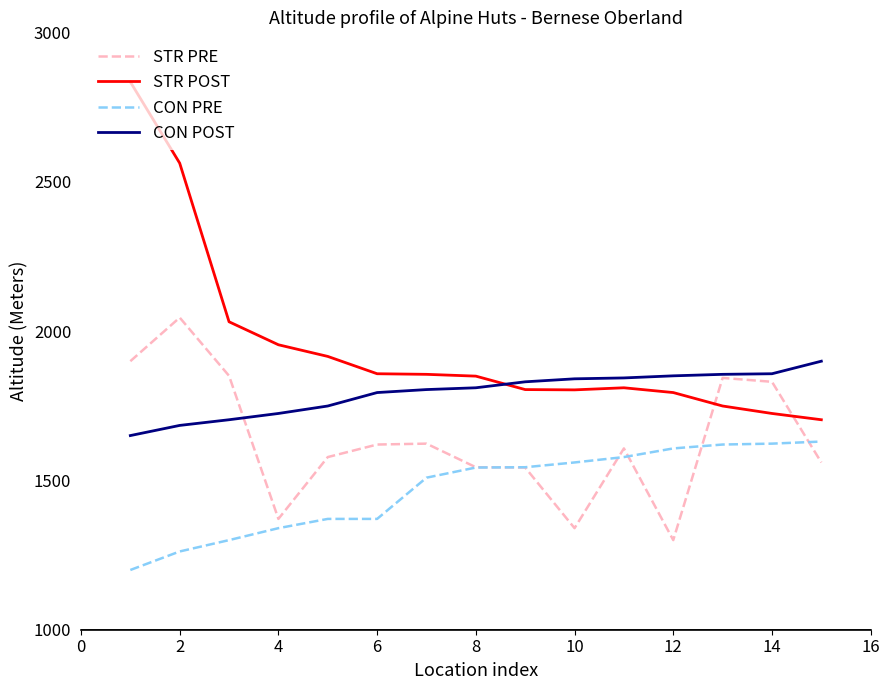

Which series has the largest total across all categories?

STR POST